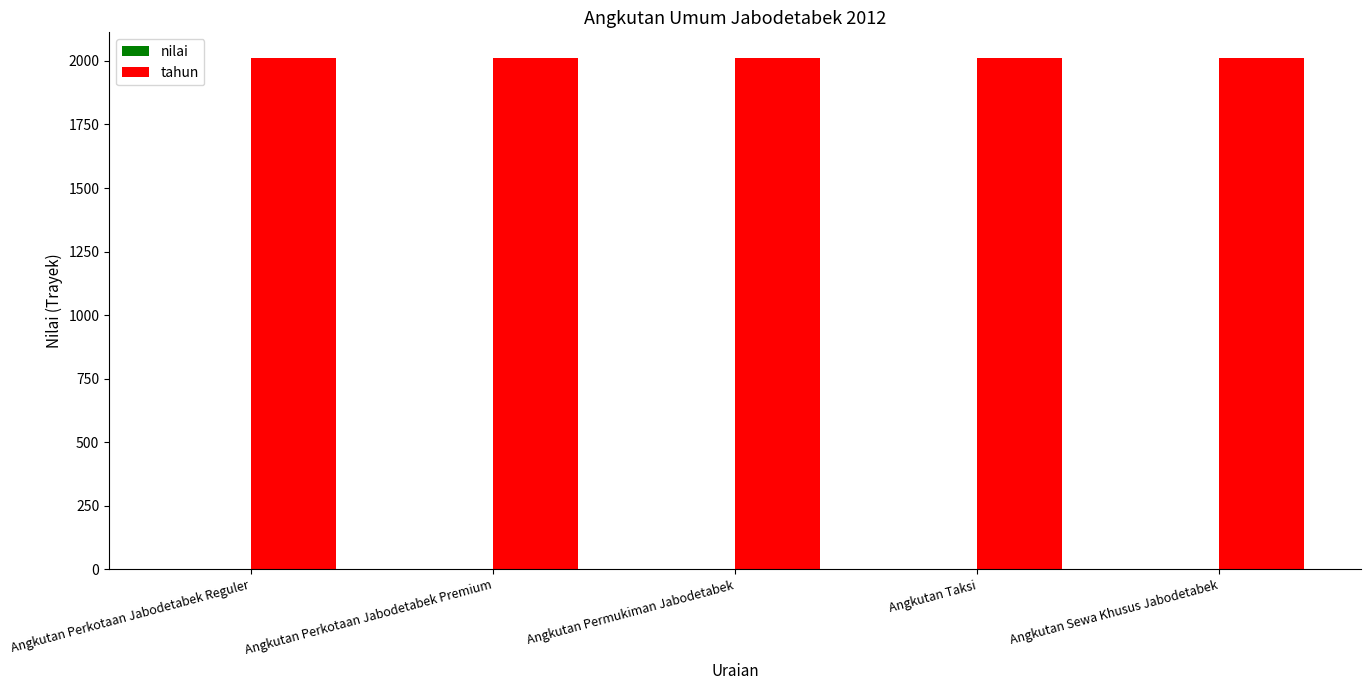

What is the spread (max minus min) of values at Angkutan Permukiman Jabodetabek?

2012